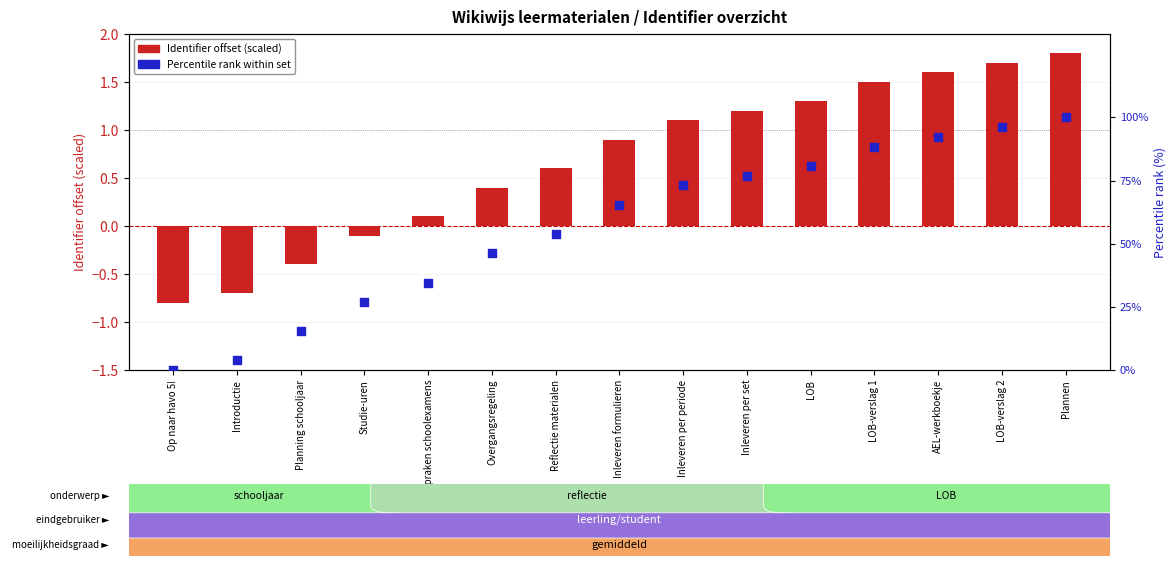

Which series contains the highest Y value?

Percentile rank within set